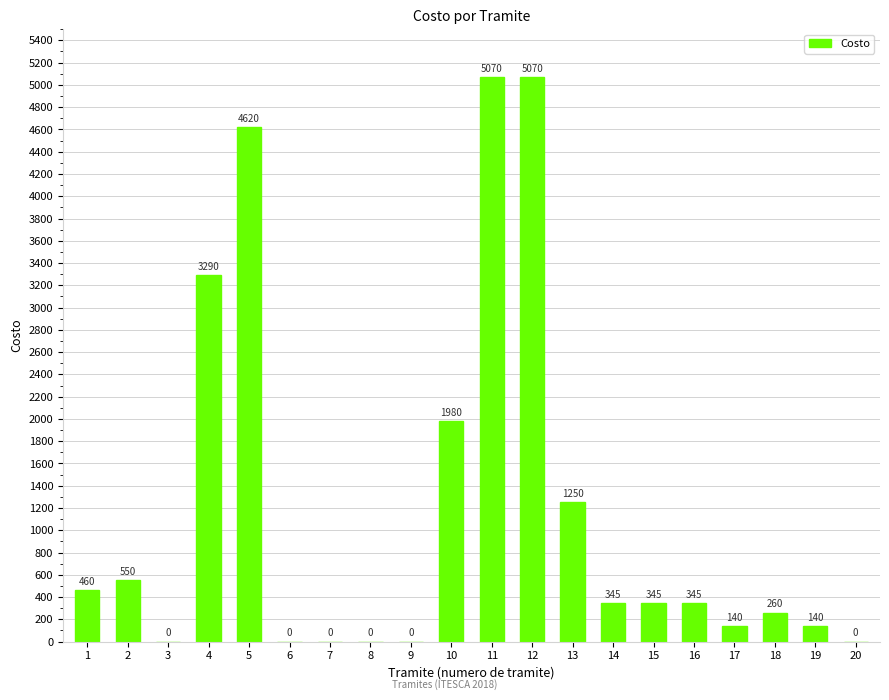

What is the sum of the values at 16 and 15?

690